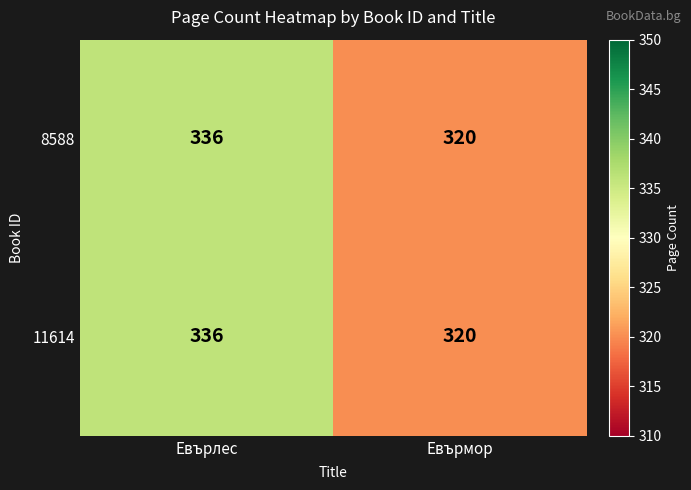

What is the approximate value of 8588 at Евърлес?

336